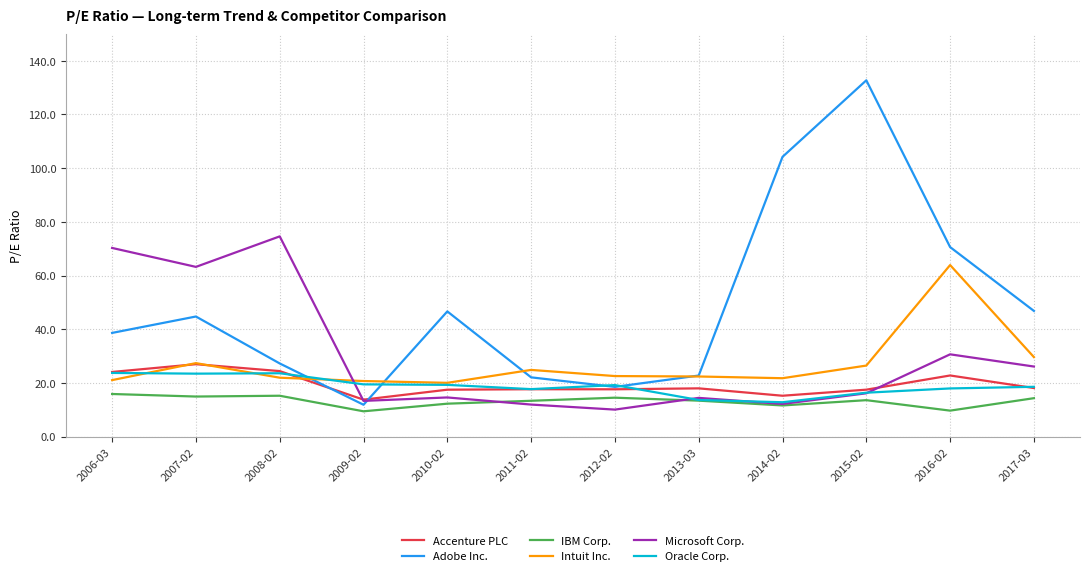

Which series changed the most between 2008-02 and 2012-02?

Microsoft Corp.